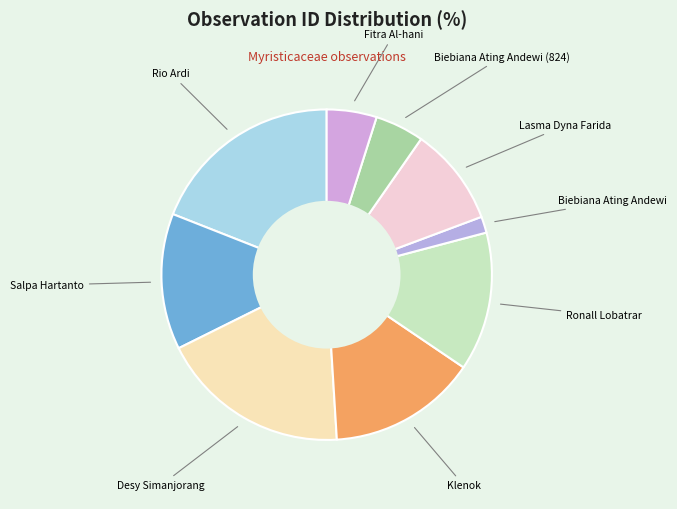

How many slices are in this pie chart?

9